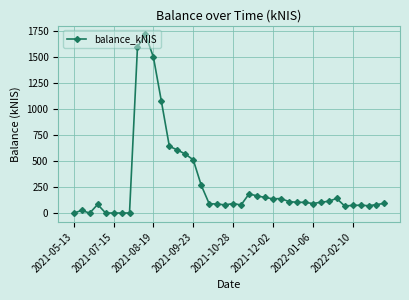

True or false: the data has more than 2 interior local peaks.

True